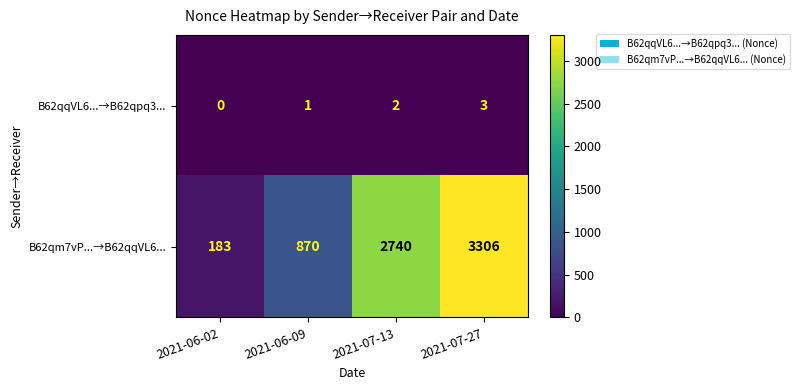

How many B62qqVL6...→B62qpq3... values are between 1 and 3?

3